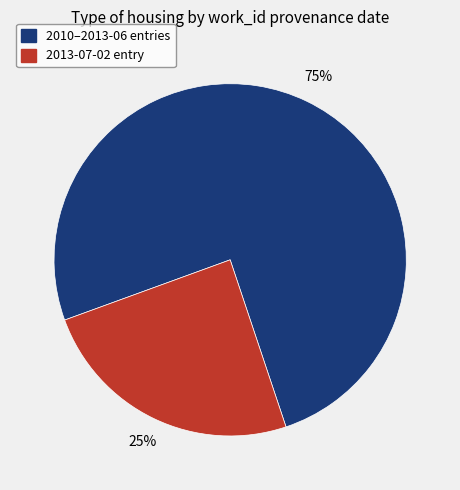

Does any single category account for the majority?

Yes